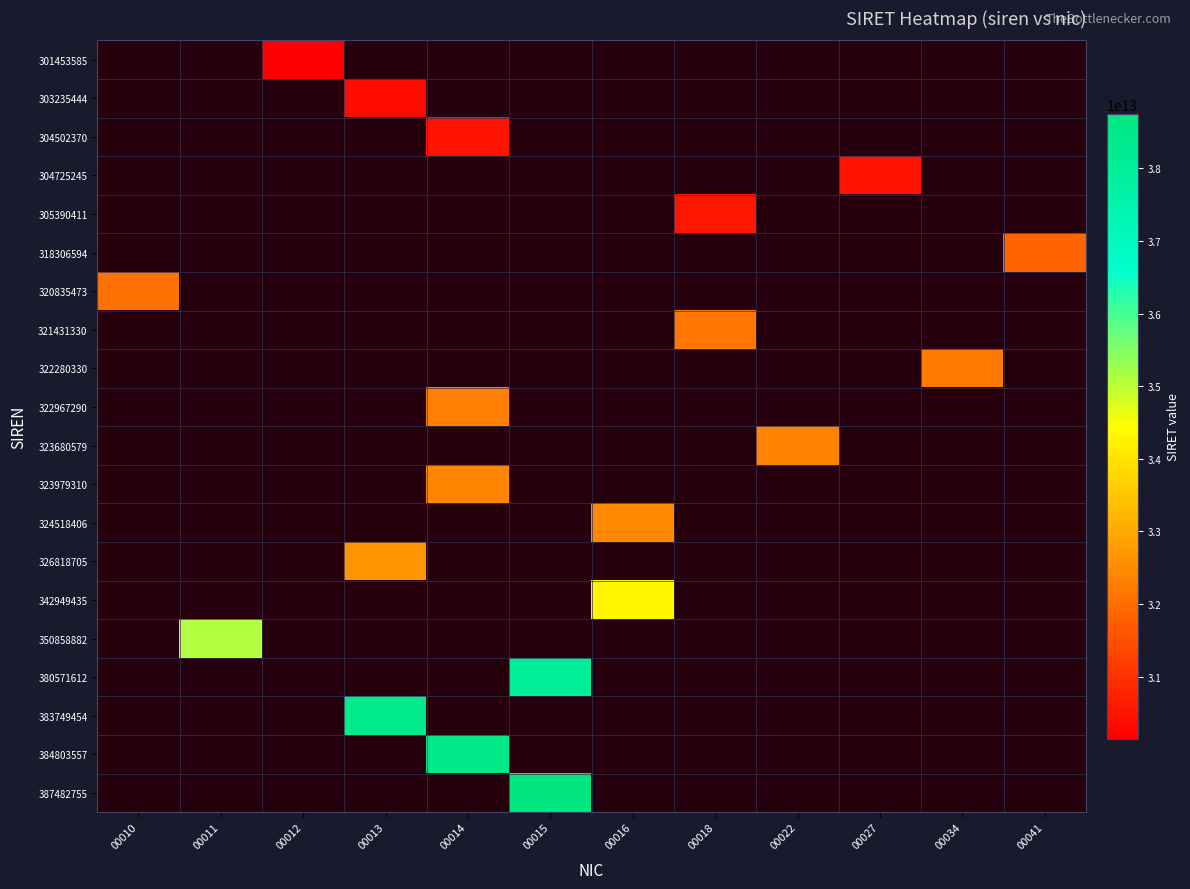

Reading left to right, list all the values displayed in this chart.

301453585: 00010=0	00011=0	00012=30145358500012	00013=0	00014=0	00015=0	00016=0	00018=0	00022=0	00027=0	00034=0	00041=0
303235444: 00010=0	00011=0	00012=0	00013=30323544400013	00014=0	00015=0	00016=0	00018=0	00022=0	00027=0	00034=0	00041=0
304502370: 00010=0	00011=0	00012=0	00013=0	00014=30450237000014	00015=0	00016=0	00018=0	00022=0	00027=0	00034=0	00041=0
304725245: 00010=0	00011=0	00012=0	00013=0	00014=0	00015=0	00016=0	00018=0	00022=0	00027=30472524500027	00034=0	00041=0
305390411: 00010=0	00011=0	00012=0	00013=0	00014=0	00015=0	00016=0	00018=30539041100018	00022=0	00027=0	00034=0	00041=0
318306594: 00010=0	00011=0	00012=0	00013=0	00014=0	00015=0	00016=0	00018=0	00022=0	00027=0	00034=0	00041=31830659400041
320835473: 00010=32083547300010	00011=0	00012=0	00013=0	00014=0	00015=0	00016=0	00018=0	00022=0	00027=0	00034=0	00041=0
321431330: 00010=0	00011=0	00012=0	00013=0	00014=0	00015=0	00016=0	00018=32143133000018	00022=0	00027=0	00034=0	00041=0
322280330: 00010=0	00011=0	00012=0	00013=0	00014=0	00015=0	00016=0	00018=0	00022=0	00027=0	00034=32228033000034	00041=0
322967290: 00010=0	00011=0	00012=0	00013=0	00014=32296729000014	00015=0	00016=0	00018=0	00022=0	00027=0	00034=0	00041=0
323680579: 00010=0	00011=0	00012=0	00013=0	00014=0	00015=0	00016=0	00018=0	00022=32368057900022	00027=0	00034=0	00041=0
323979310: 00010=0	00011=0	00012=0	00013=0	00014=32397931000014	00015=0	00016=0	00018=0	00022=0	00027=0	00034=0	00041=0
324518406: 00010=0	00011=0	00012=0	00013=0	00014=0	00015=0	00016=32451840600016	00018=0	00022=0	00027=0	00034=0	00041=0
326818705: 00010=0	00011=0	00012=0	00013=32681870500013	00014=0	00015=0	00016=0	00018=0	00022=0	00027=0	00034=0	00041=0
342949435: 00010=0	00011=0	00012=0	00013=0	00014=0	00015=0	00016=34294943500016	00018=0	00022=0	00027=0	00034=0	00041=0
350858882: 00010=0	00011=35085888200011	00012=0	00013=0	00014=0	00015=0	00016=0	00018=0	00022=0	00027=0	00034=0	00041=0
380571612: 00010=0	00011=0	00012=0	00013=0	00014=0	00015=38057161200015	00016=0	00018=0	00022=0	00027=0	00034=0	00041=0
383749454: 00010=0	00011=0	00012=0	00013=38374945400013	00014=0	00015=0	00016=0	00018=0	00022=0	00027=0	00034=0	00041=0
384803557: 00010=0	00011=0	00012=0	00013=0	00014=38480355700014	00015=0	00016=0	00018=0	00022=0	00027=0	00034=0	00041=0
387482755: 00010=0	00011=0	00012=0	00013=0	00014=0	00015=38748275500015	00016=0	00018=0	00022=0	00027=0	00034=0	00041=0